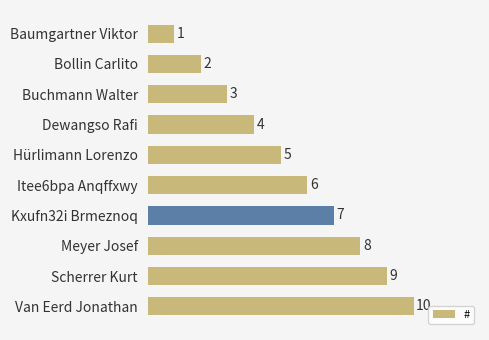

Count the number of categories in the chart.

10